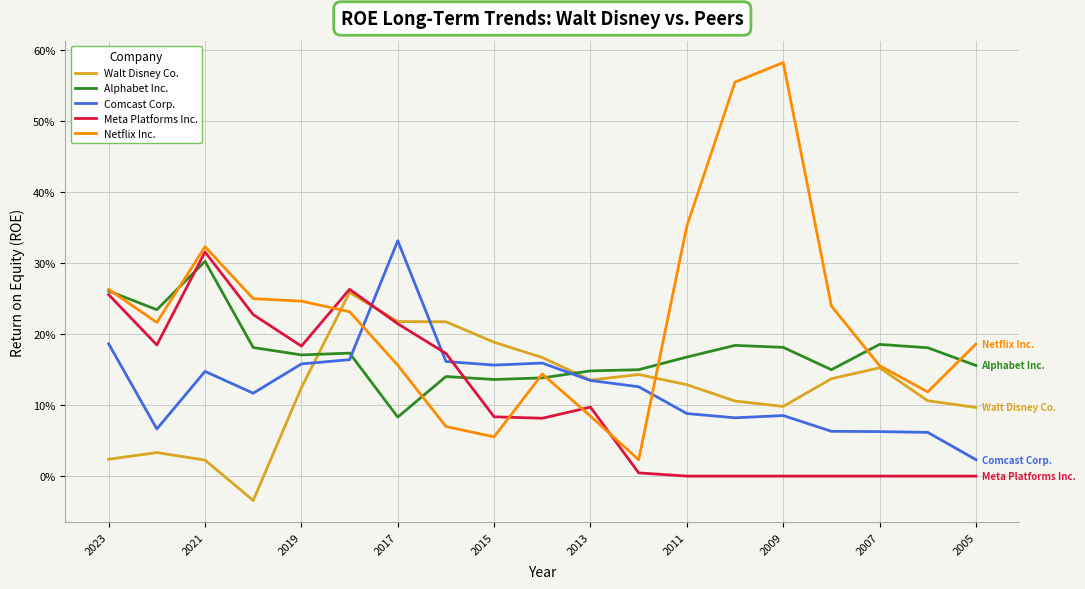

What are all the series names shown in the legend?

Walt Disney Co., Alphabet Inc., Comcast Corp., Meta Platforms Inc., Netflix Inc.